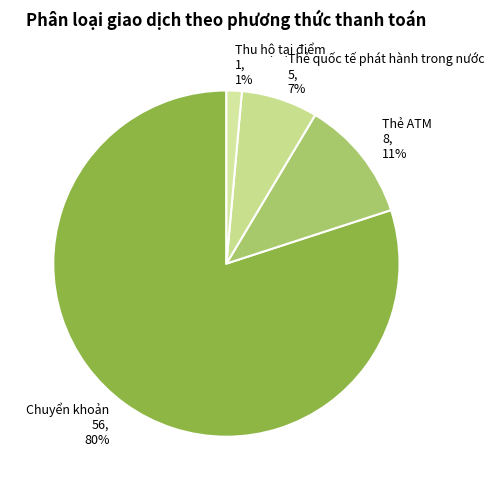

What is the ratio of the value at Thẻ quốc tế phát hành trong nước to the value at Thẻ ATM?

0.6